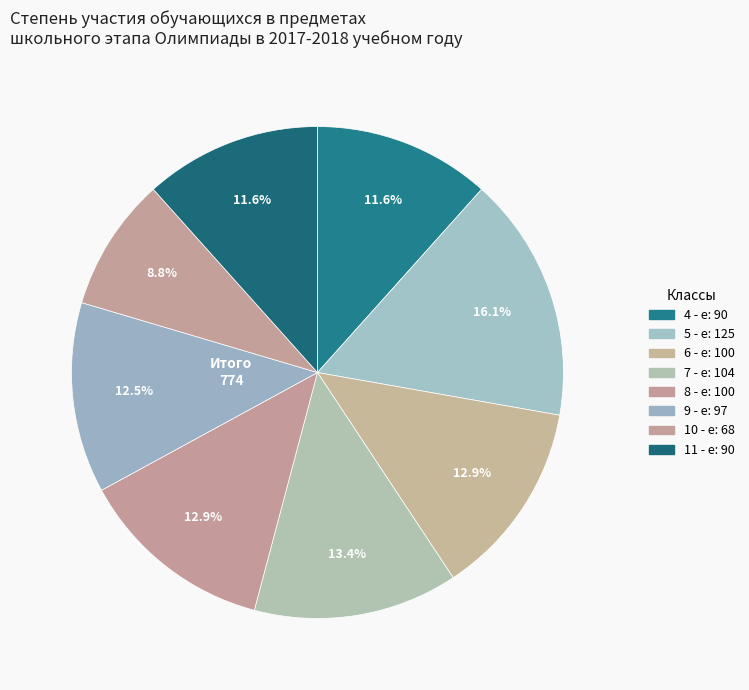

Do 5 - е and 11 - е together represent more than half of the pie?

No